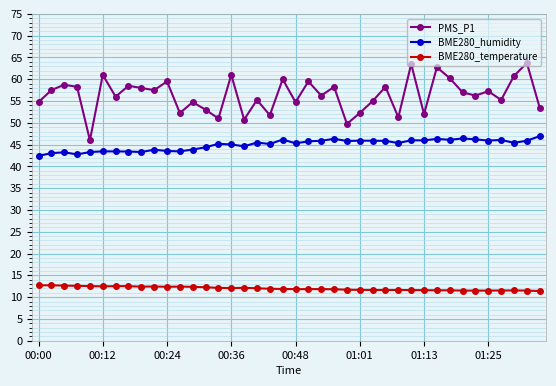

What is the greatest value displayed?

63.8